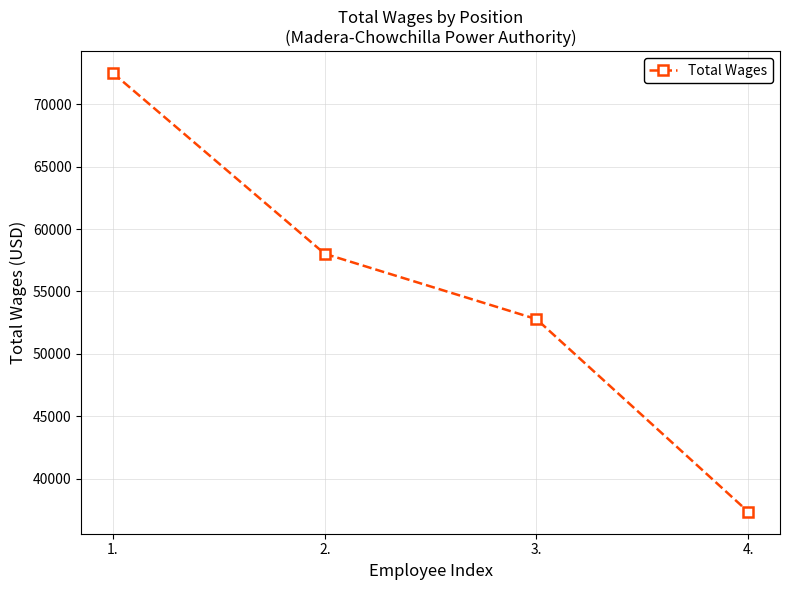

Is it true that the value at 2. is 58020?

True